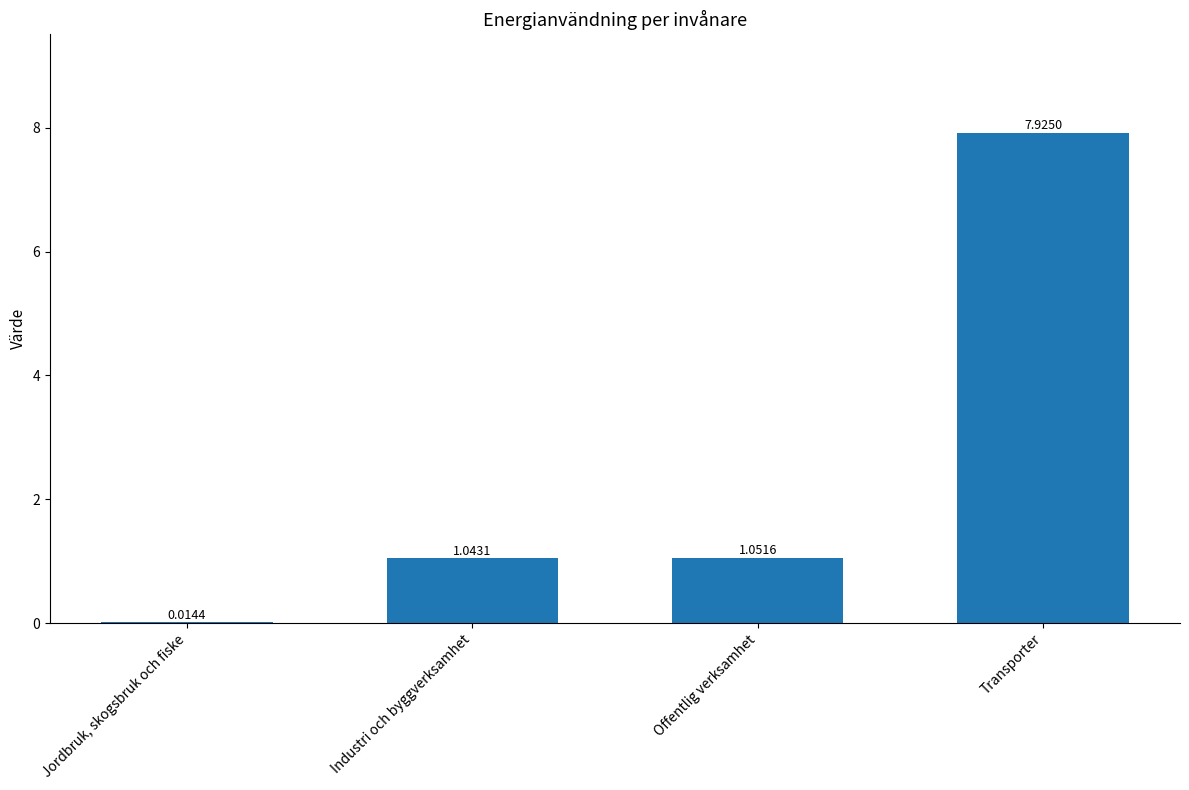

Are the bars horizontal?

No